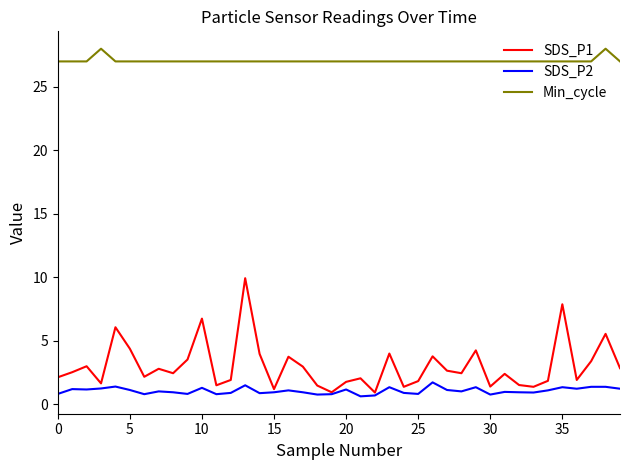

At how many categories does at least one series exceed 14?

40